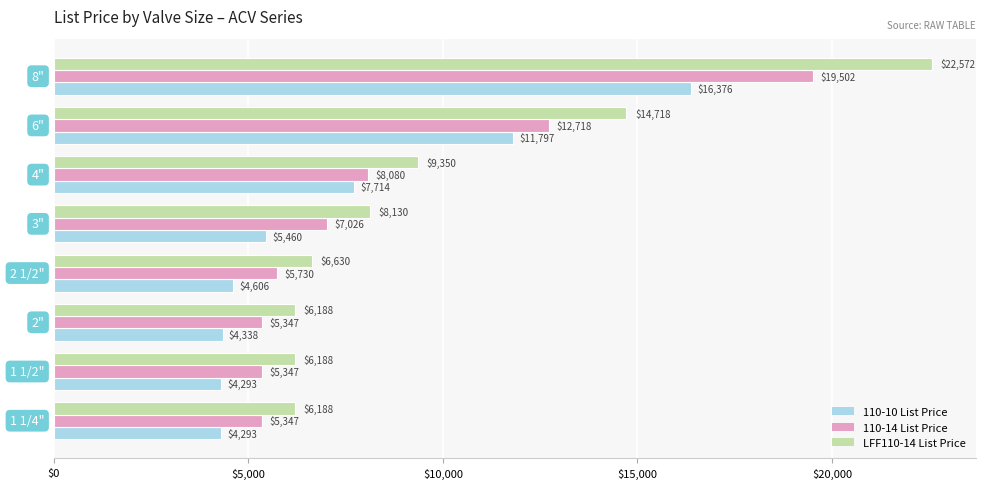

At how many categories does at least one series exceed 8057?

4